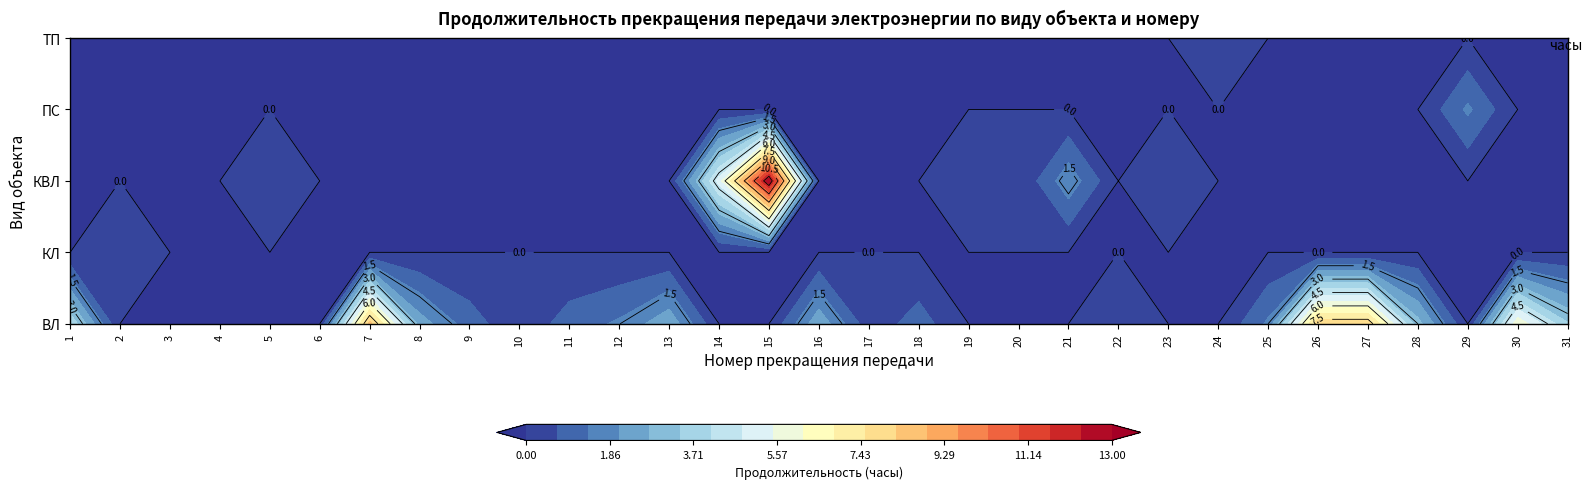

List the labels in order of ТП value, smallest first.

0, 1, 2, 3, 4, 5, 6, 7, 8, 9, 10, 11, 12, 13, 14, 15, 16, 17, 18, 19, 20, 21, 22, 24, 25, 26, 27, 28, 29, 30, 23